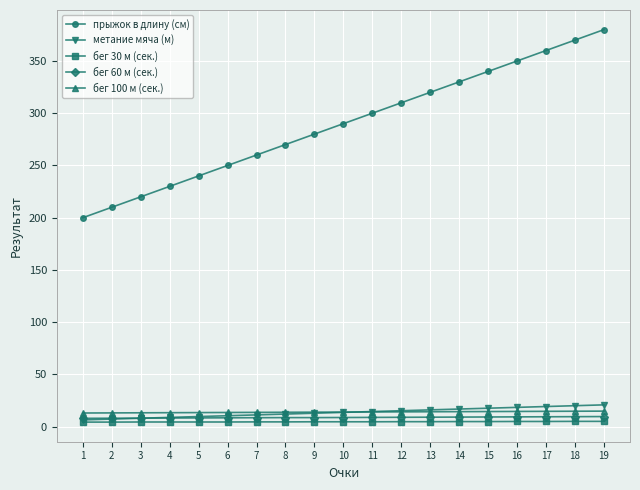

How many series are shown in this chart?

5